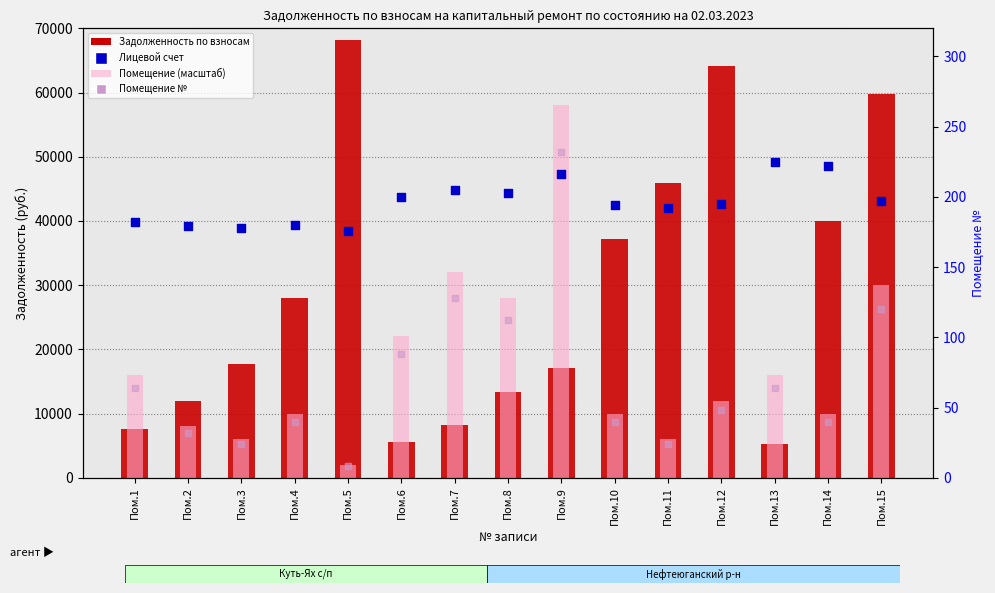

Is the value of Лицевой счет at Пом.9 greater than the value of Помещение (масштаб) at Пом.1?

No